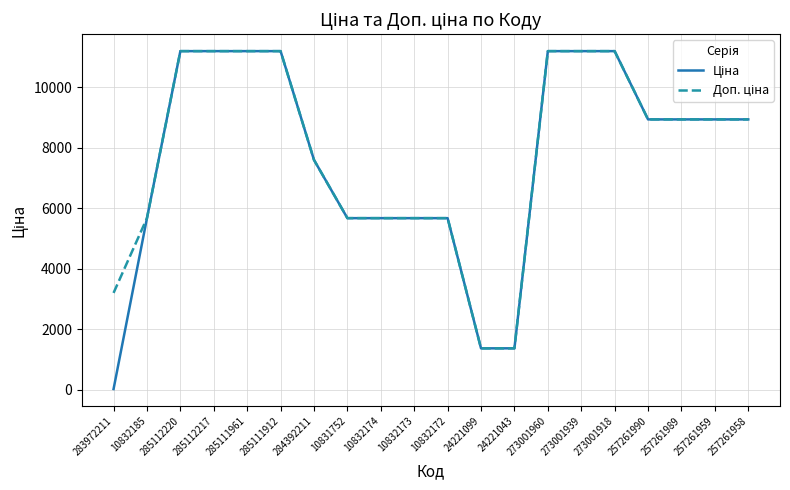

Does the chart have visible grid lines?

Yes